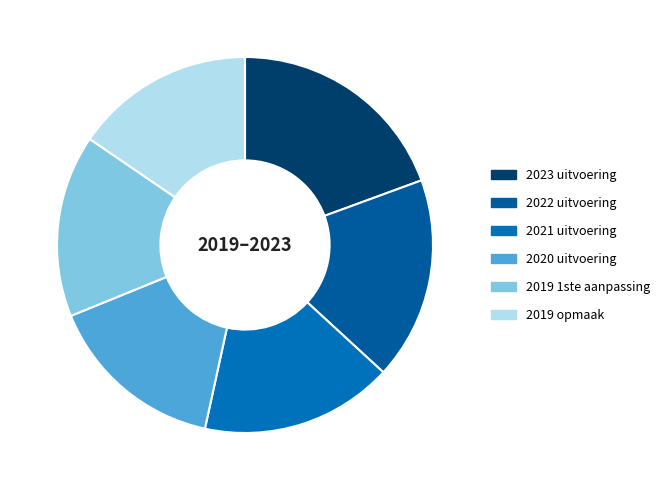

How many segments does this pie chart have?

6